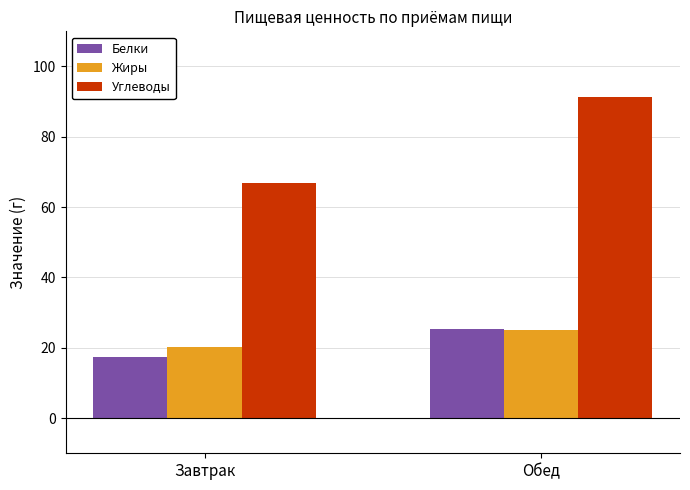

At which category is the sum across all series the highest?

Обед